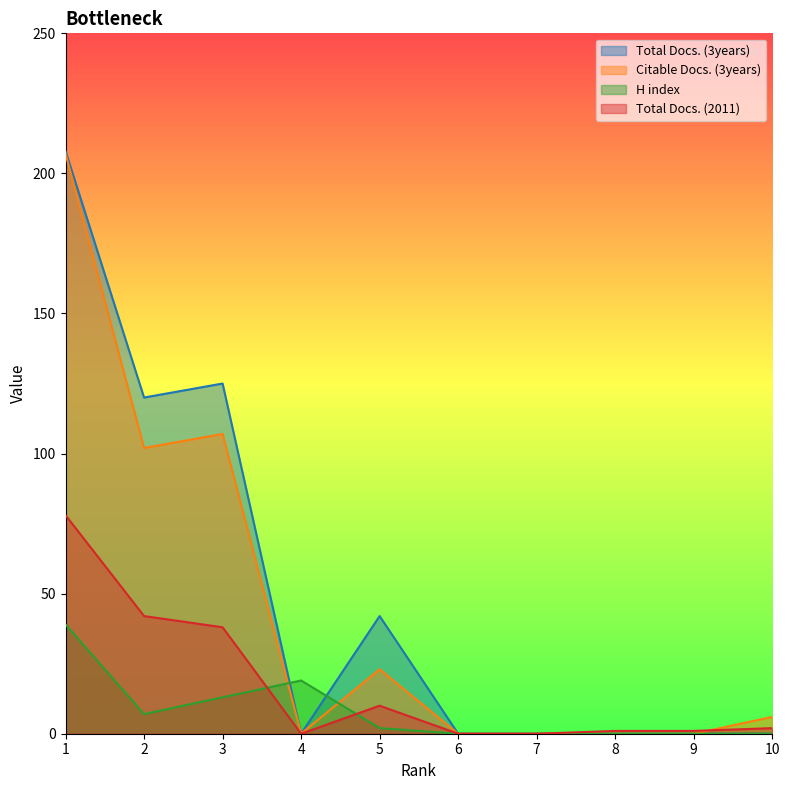

What is the total value across all series at 8?

1